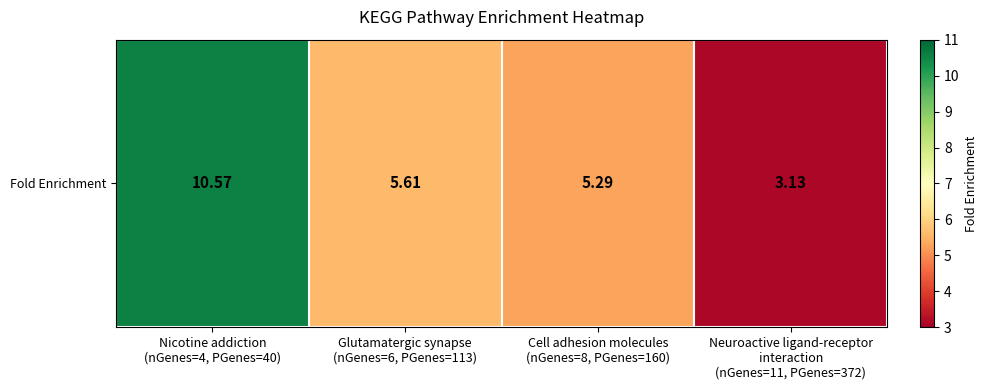

How many series are shown in this chart?

1